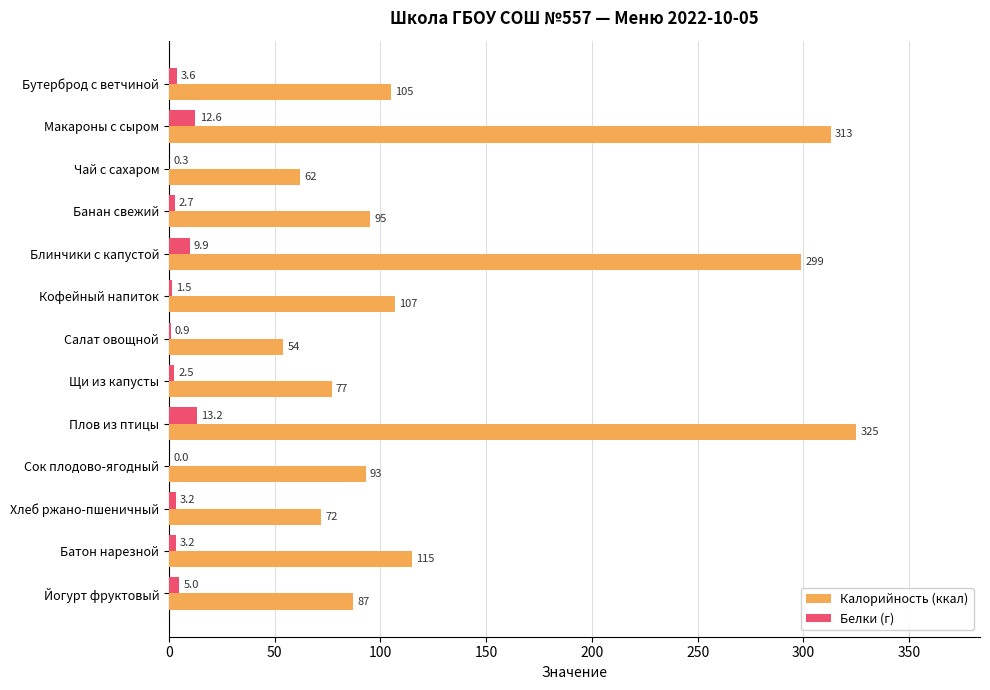

What is the highest value of the Белки (г) series?

13.2